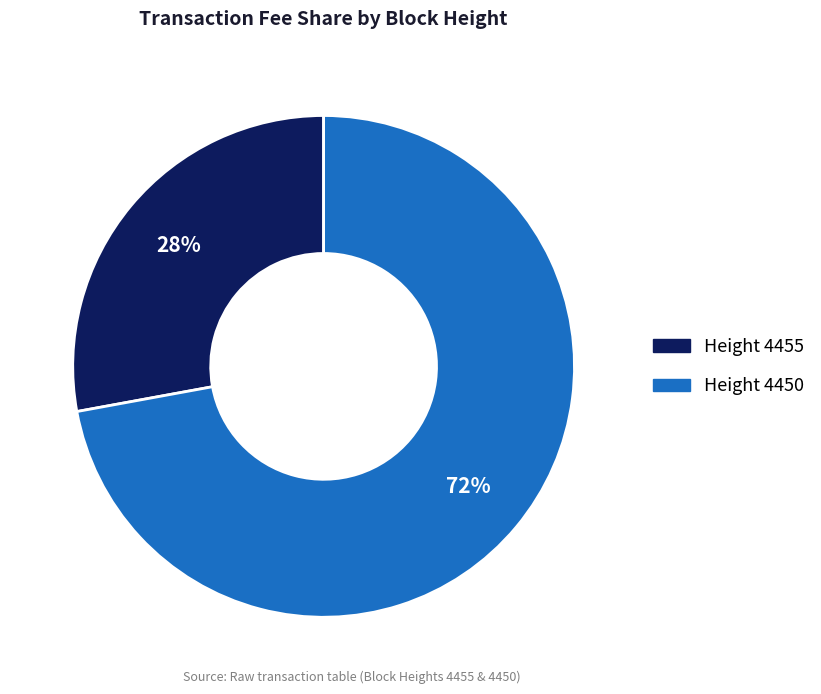

How many segments does this pie chart have?

2